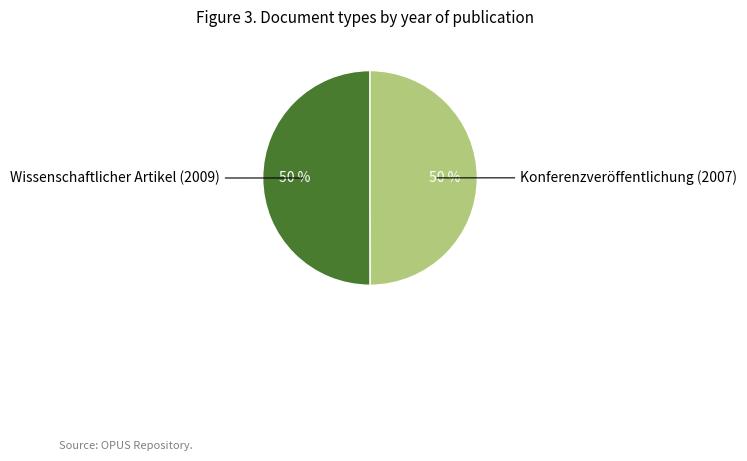

Count the number of slices in the pie.

2